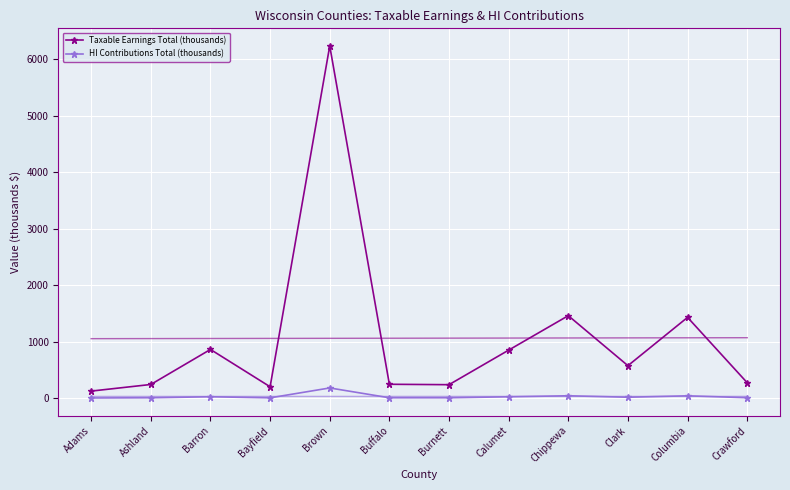

Reading left to right, extract all data points from this chart.

Taxable Earnings Total (thousands): Adams=125.2	Ashland=242.2	Barron=862.0	Bayfield=201.8	Brown=6230.7	Buffalo=245.8	Burnett=238.5	Calumet=849.8	Chippewa=1459.3	Clark=574.8	Columbia=1429.1	Crawford=273.3
HI Contributions Total (thousands): Adams=3.6	Ashland=7.0	Barron=25.0	Bayfield=5.9	Brown=180.7	Buffalo=7.1	Burnett=6.9	Calumet=24.6	Chippewa=42.3	Clark=16.7	Columbia=41.4	Crawford=7.9